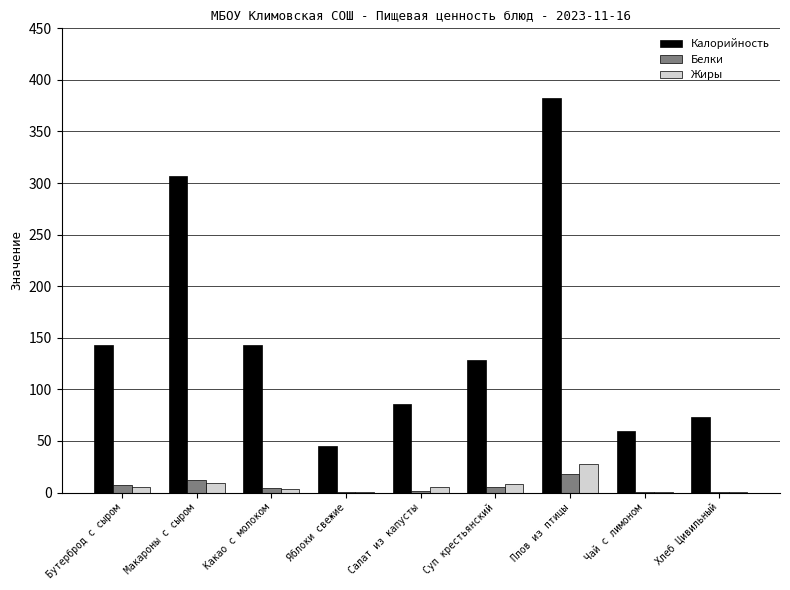

Where is Жиры nearest to the value 13?

Макароны с сыром